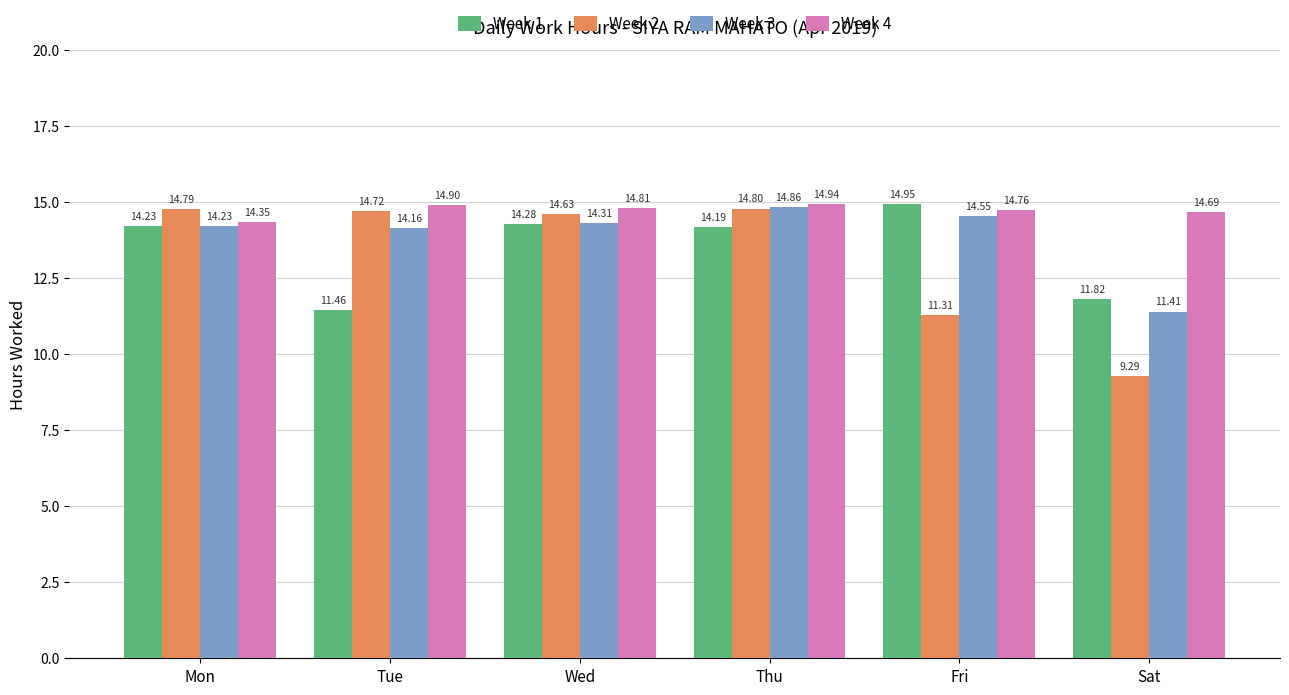

Where does the Week 3 series first go above 14?

Mon